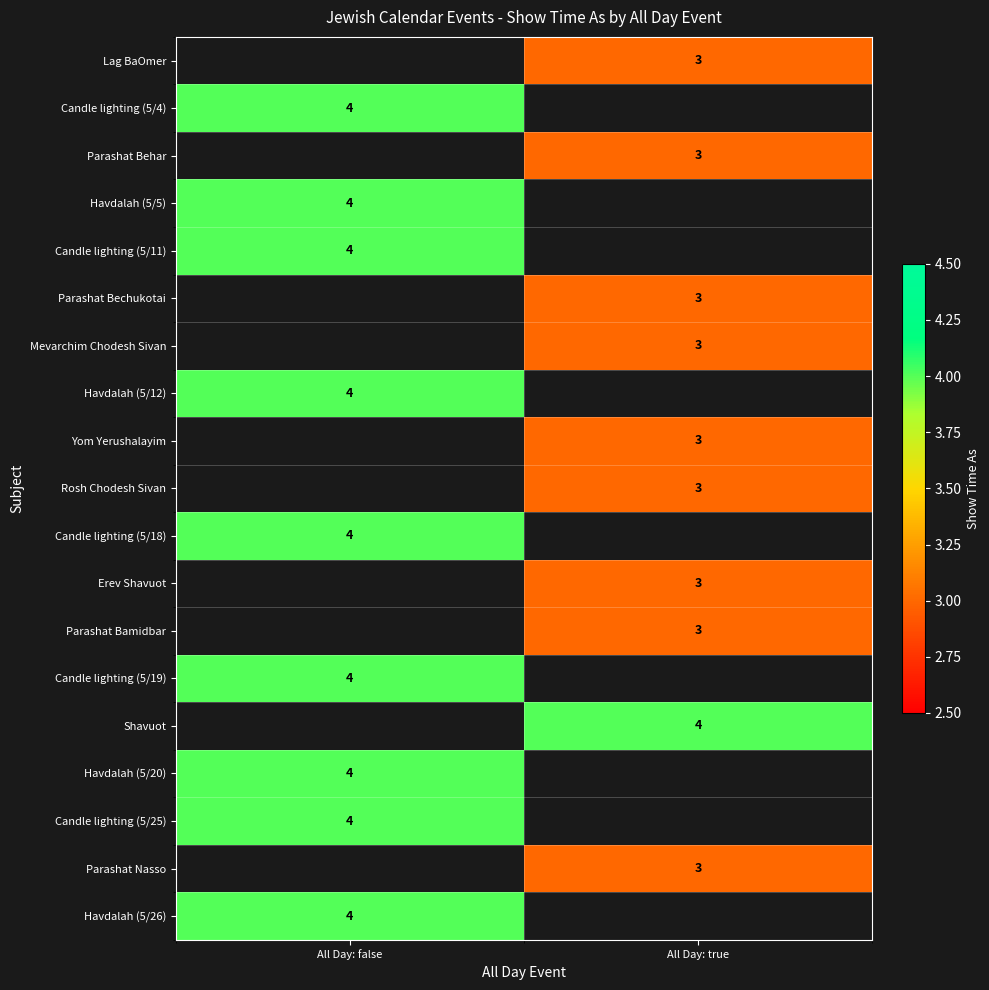

The Candle lighting (5/25) series shows 1 at All Day: false. True or false?

False